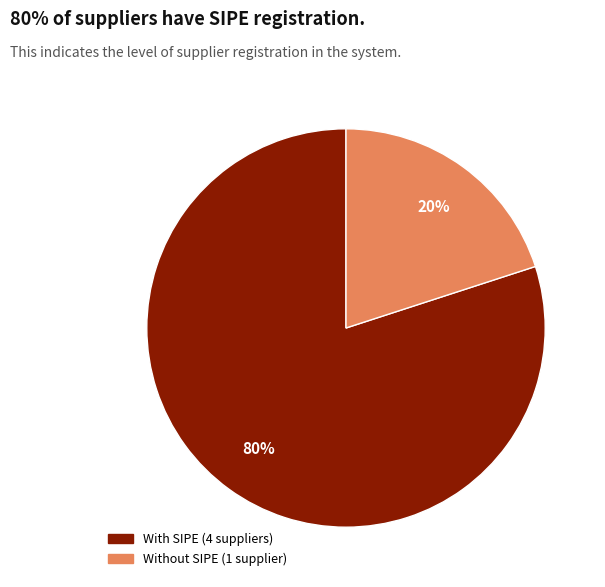

Is there any slice that represents more than half of the pie?

Yes